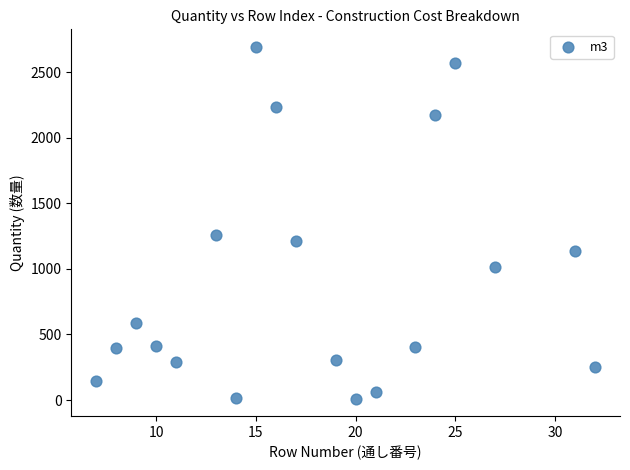

What is the range of X values (max minus min)?

25.0